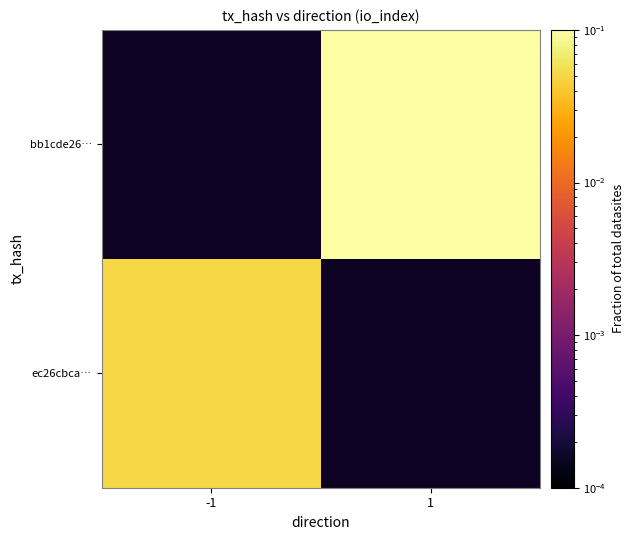

List the series in order of their peak value, lowest first.

ec26cbca…, bb1cde26…